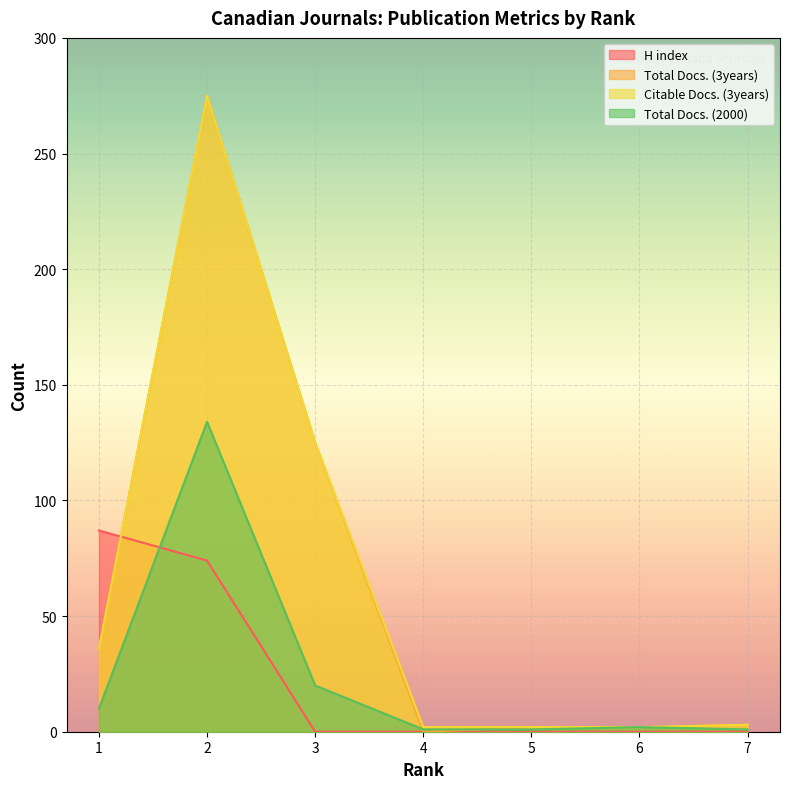

Where does the Total Docs. (3years) series first go above 3?

1